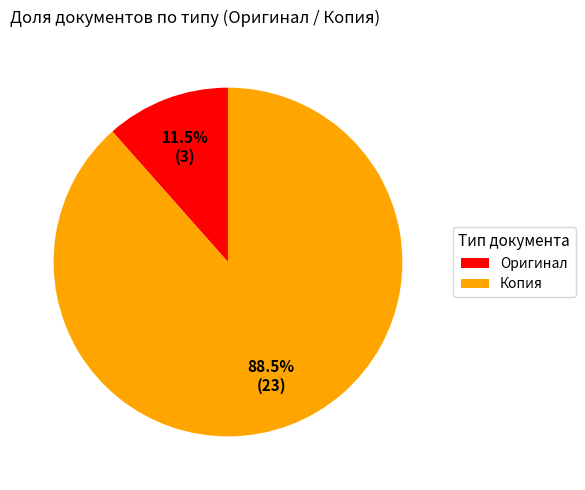

What is the total percentage of Копия and Оригинал?

100.0%